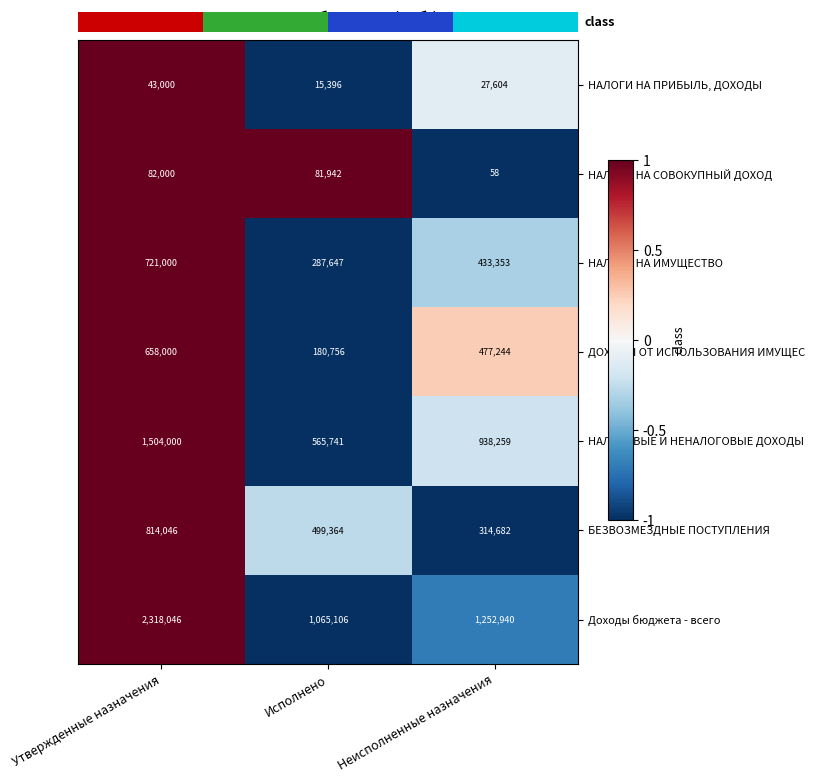

What is the sum of all НАЛОГИ НА СОВОКУПНЫЙ ДОХОД values?

164000